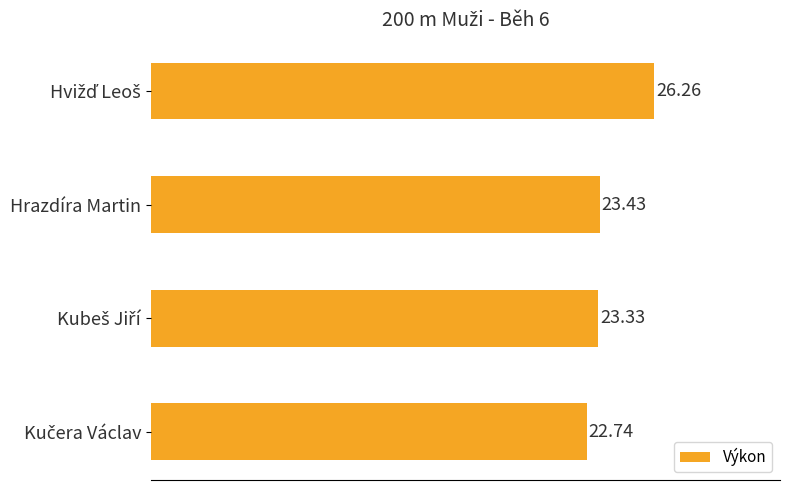

Where is the data nearest to the value 24?

Hrazdíra Martin